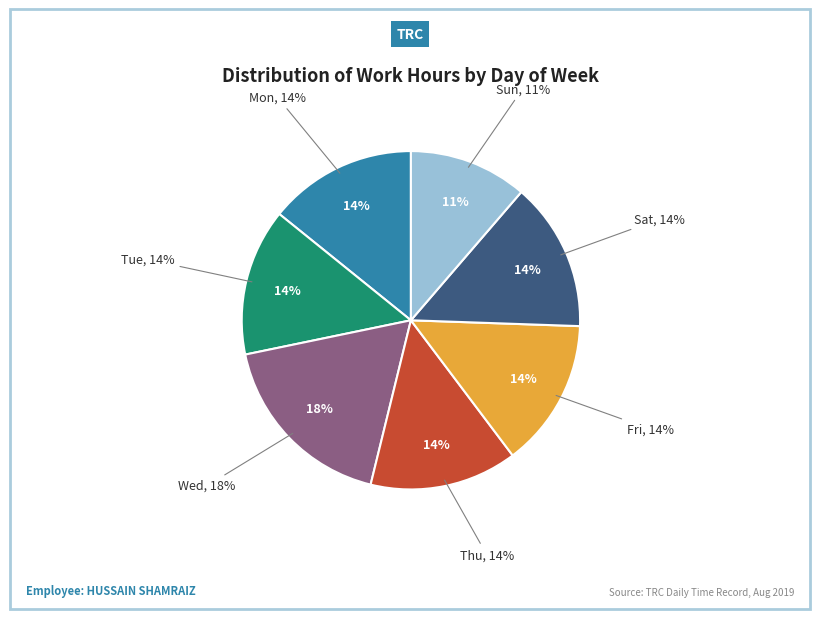

What percentage is the Mon slice, to the nearest percent?

14%